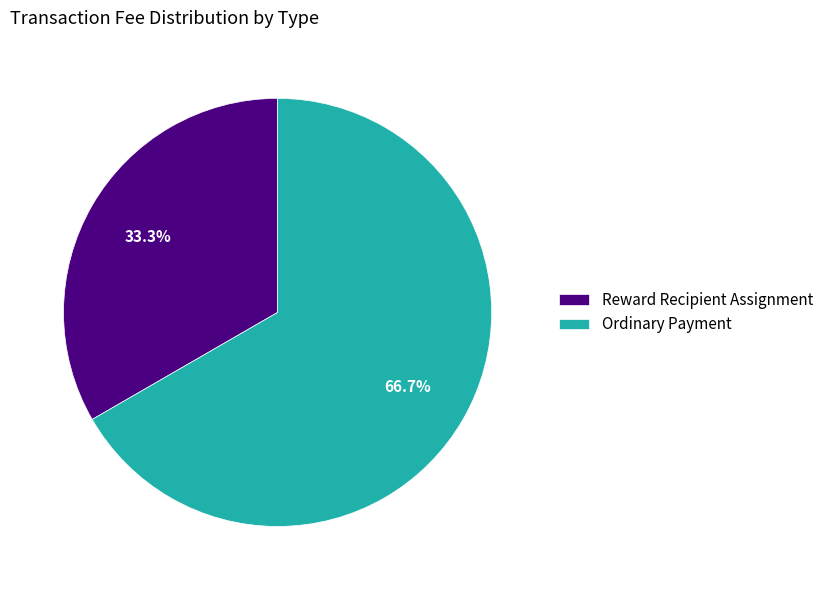

To the nearest percent, what percentage of the pie is Reward Recipient Assignment?

33%